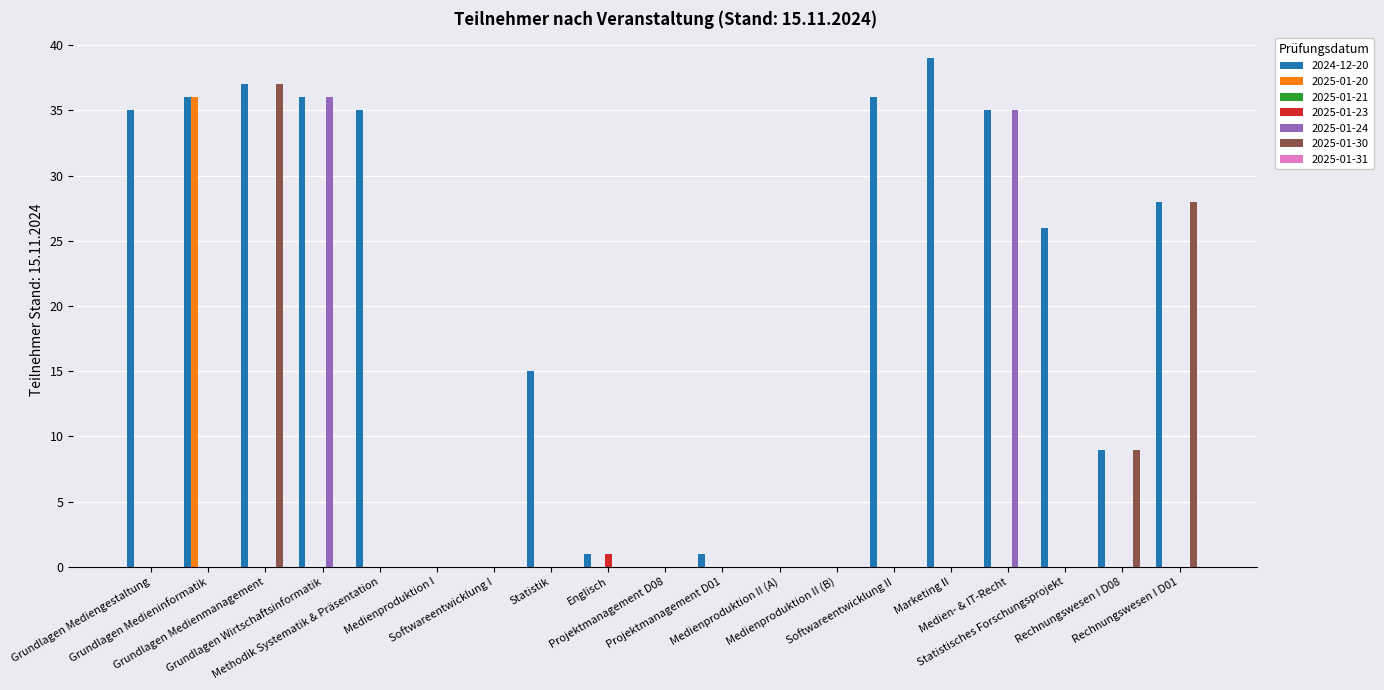

What is the maximum value shown in the chart?

39